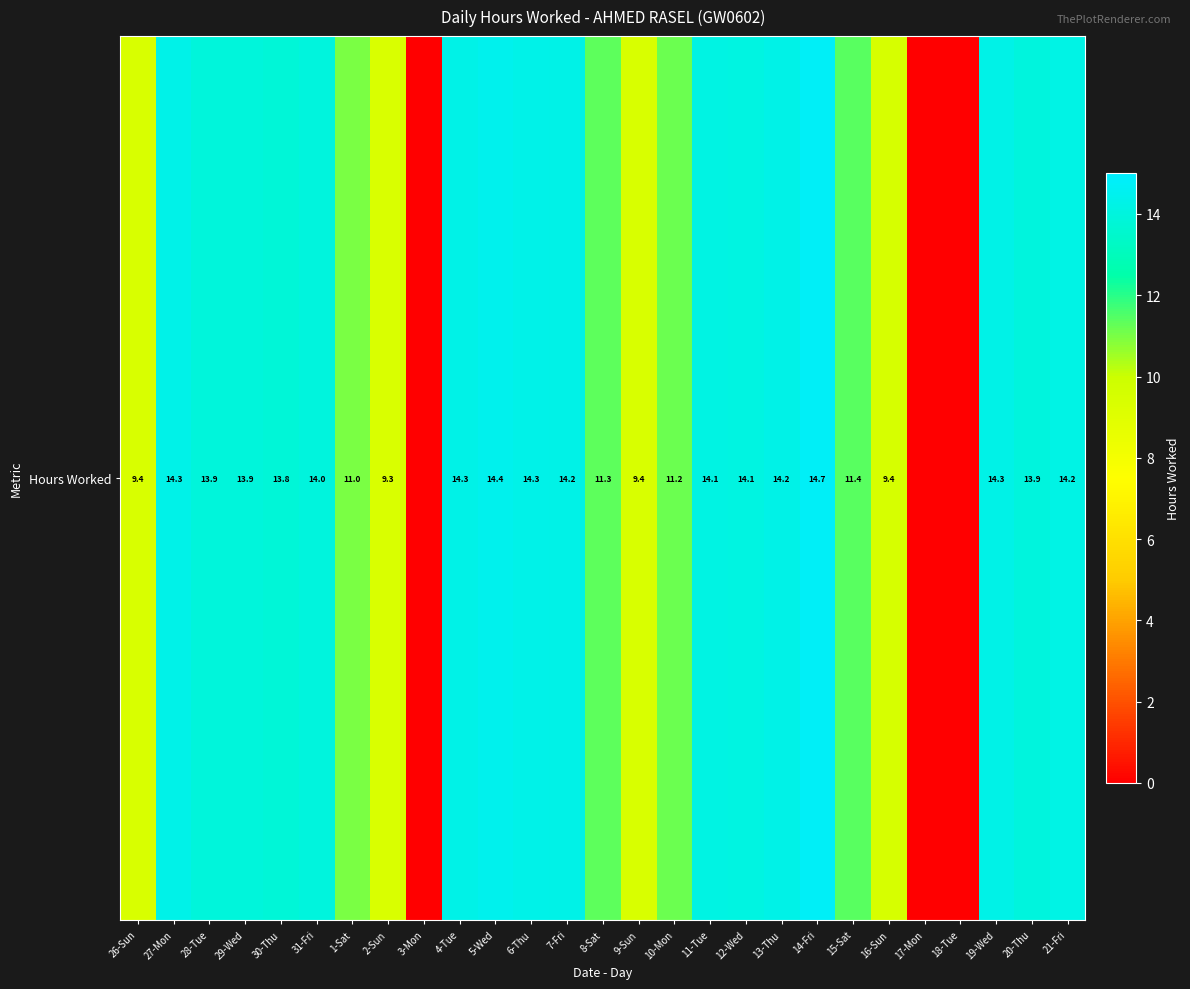

Count the number of data series in this chart.

1